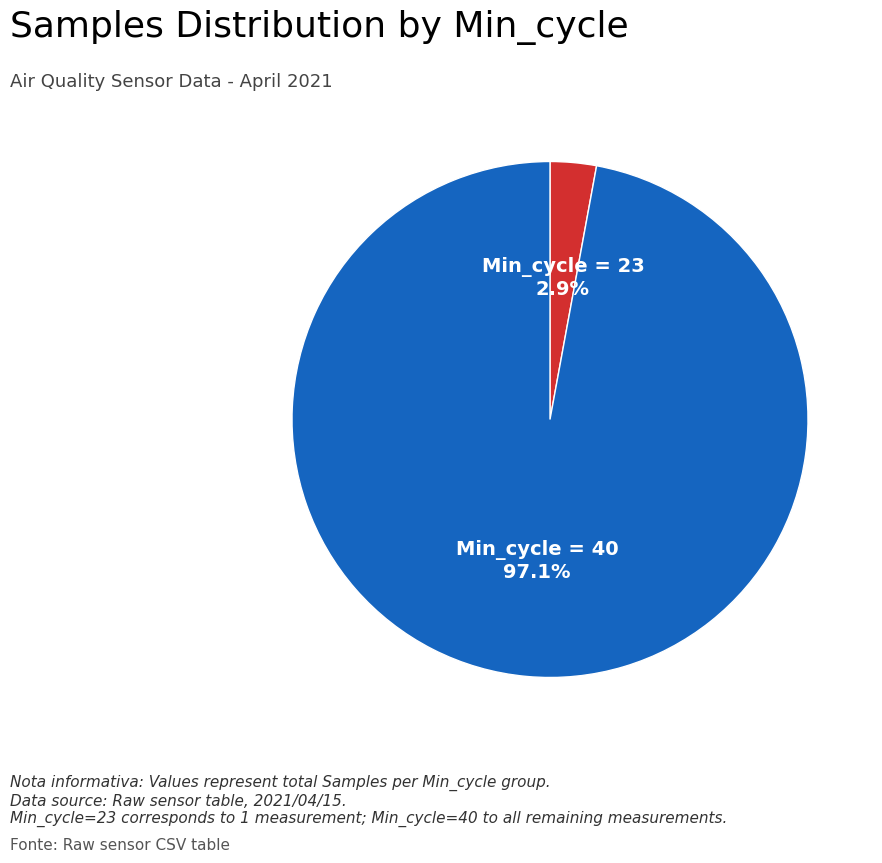

Is there any slice that represents more than half of the pie?

Yes